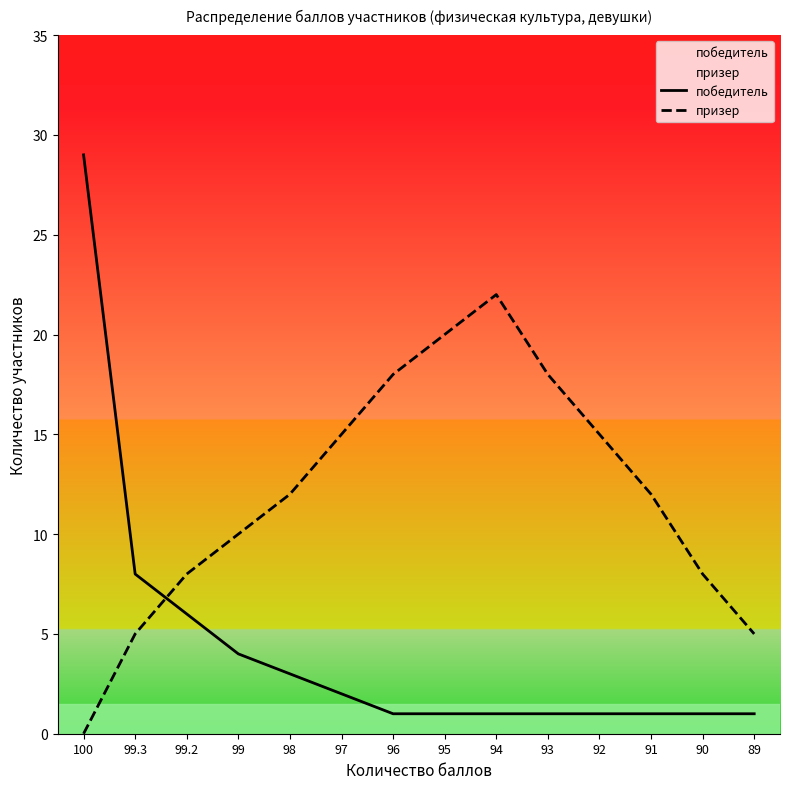

Which category has the highest value in the призер series?

94